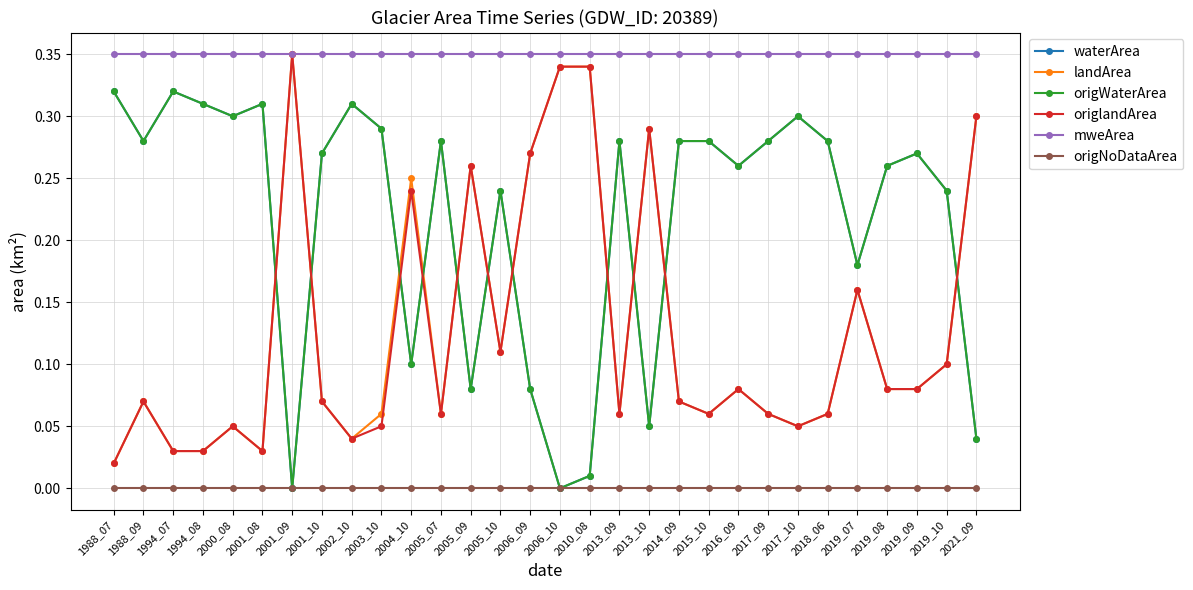

Is this an area chart (filled region under the line)?

No